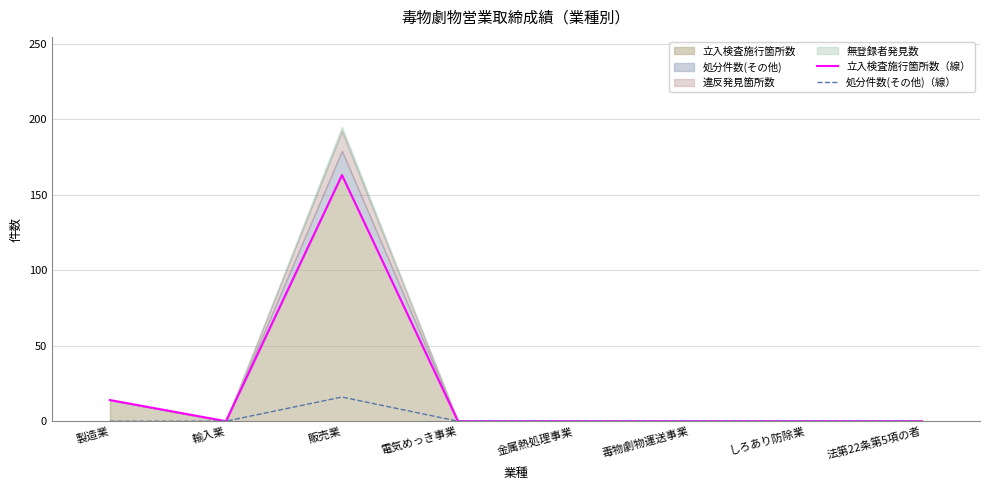

What is the sum of all 立入検査施行箇所数（線） values?

177